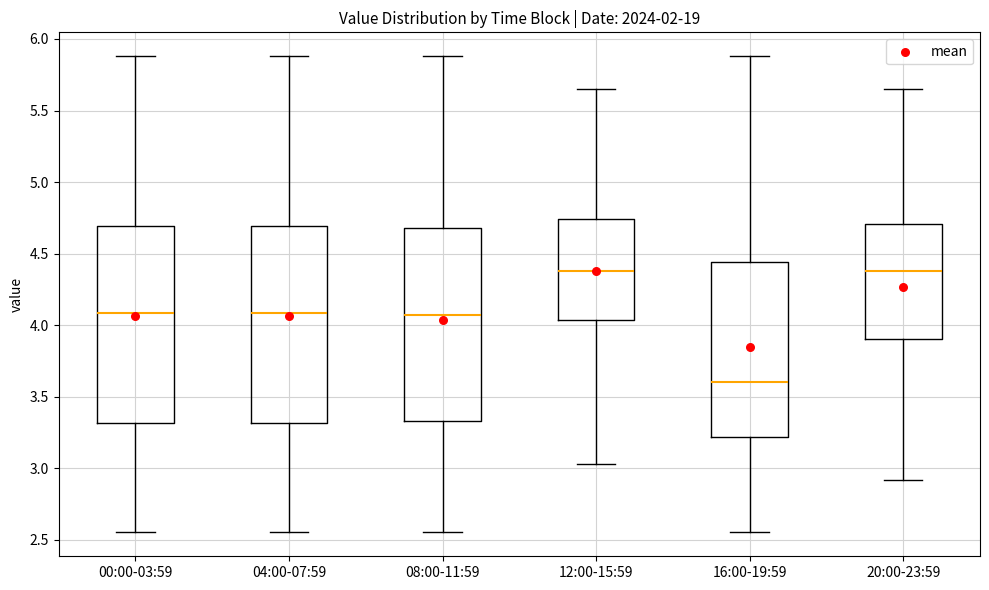

Reading left to right, transcribe this box plot: for each box, give where its median line is, the range the box spans, and where its two whiskers end, as read against the y-axis. The values are not printed on the chart, so give them approximately, as read against the axis.

00:00-03:59: median 4.10, box 3.30 to 4.70, whiskers 2.55 to 5.90
04:00-07:59: median 4.10, box 3.30 to 4.70, whiskers 2.55 to 5.90
08:00-11:59: median 4.05, box 3.35 to 4.70, whiskers 2.55 to 5.90
12:00-15:59: median 4.40, box 4.05 to 4.75, whiskers 3.05 to 5.65
16:00-19:59: median 3.60, box 3.20 to 4.45, whiskers 2.55 to 5.90
20:00-23:59: median 4.40, box 3.90 to 4.70, whiskers 2.90 to 5.65